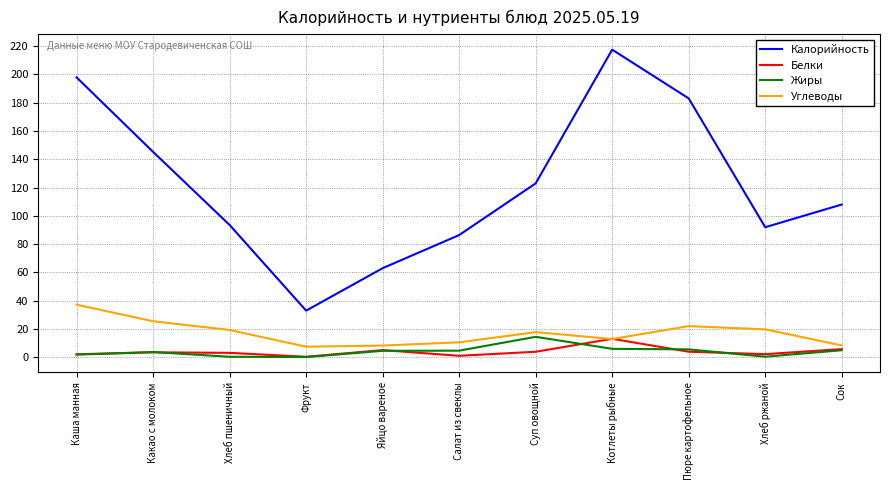

The value of Жиры at Салат из свеклы is 4.7. True or false?

True